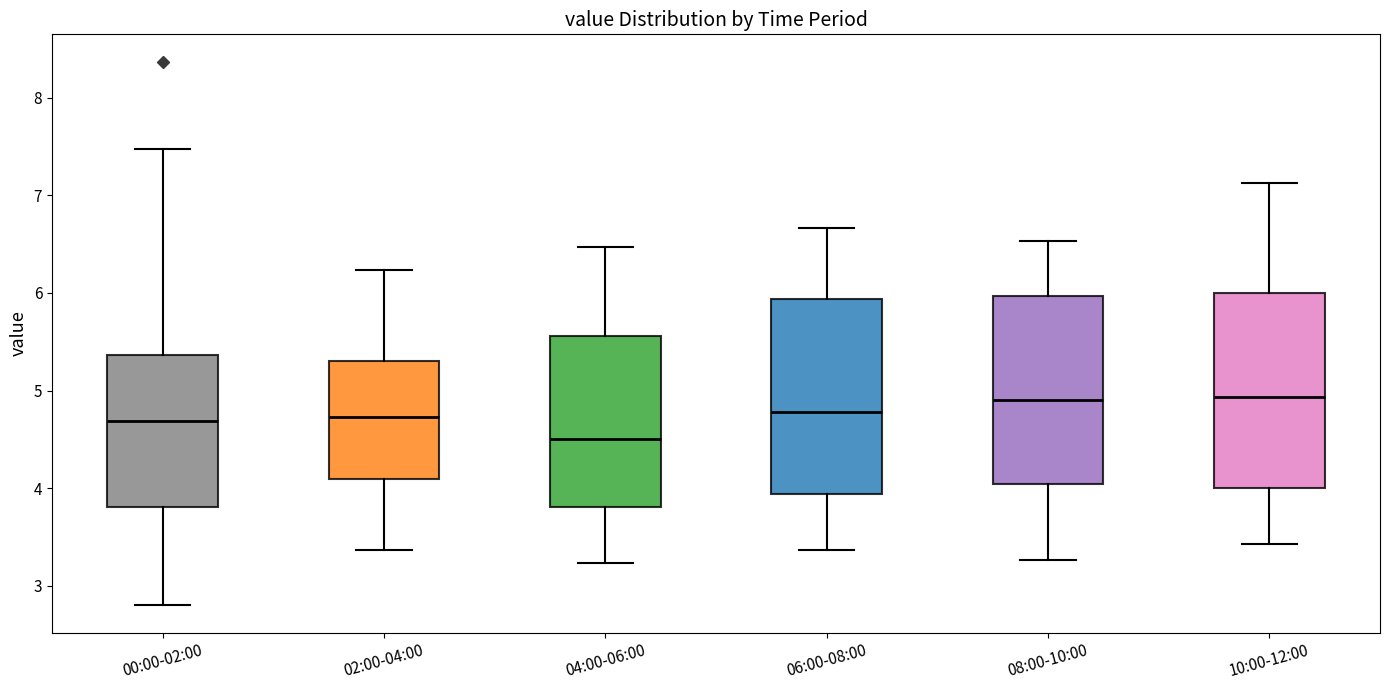

Which box has the lowest median line?

04:00-06:00